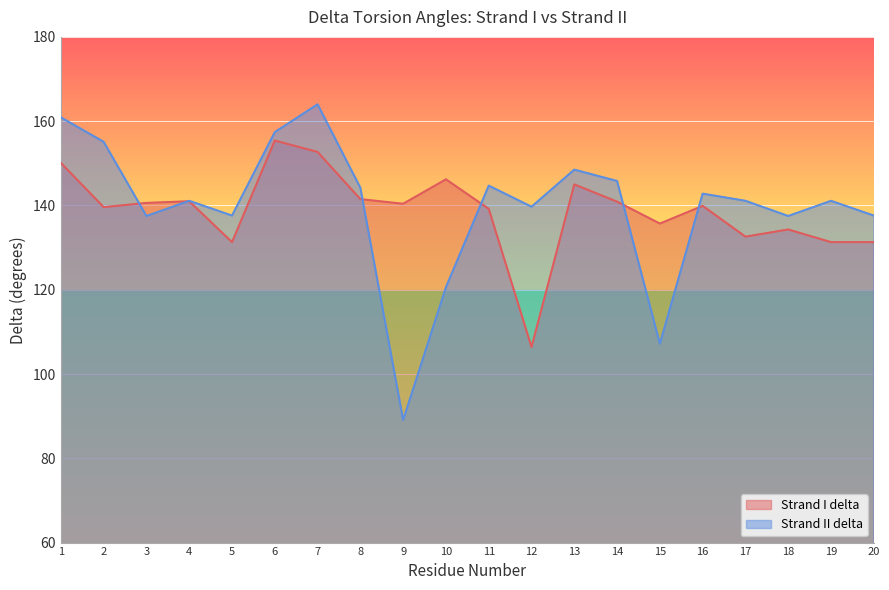

How many interior local valleys does the Strand II delta series have?

6